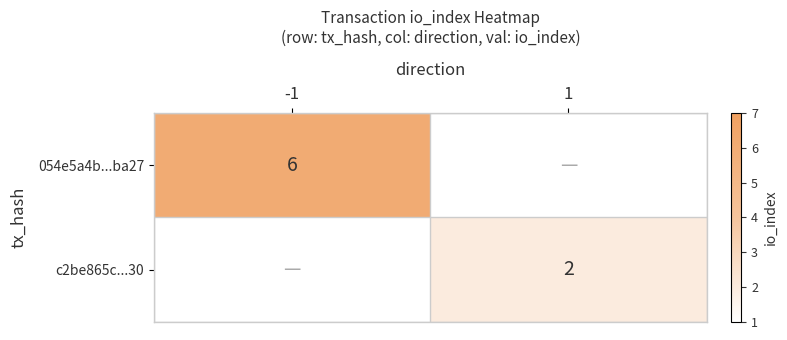

Which label corresponds to the smallest value in the chart?

1